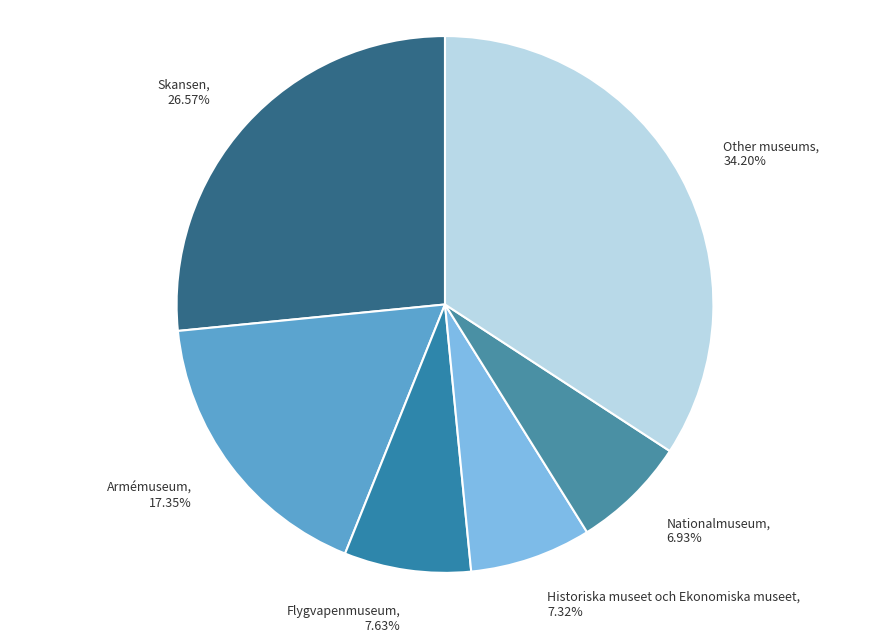

Does any single category account for the majority?

No